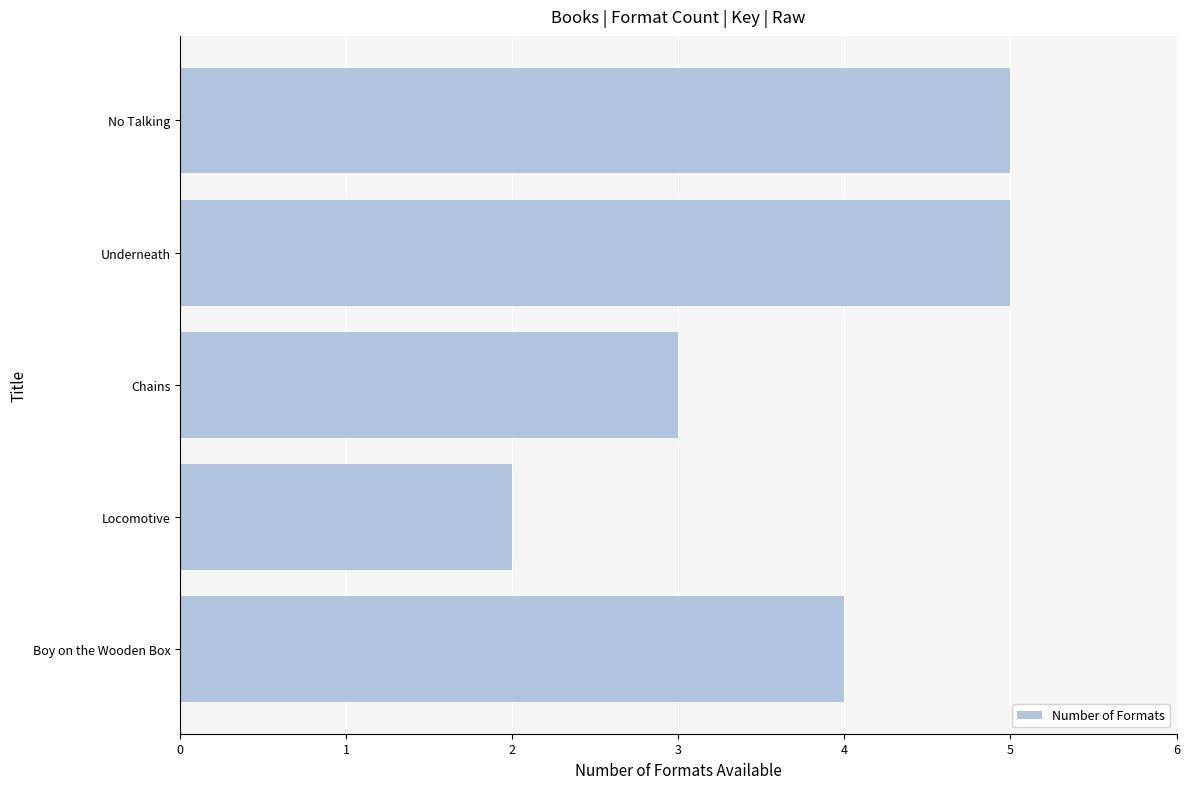

What is the minimum value shown in the chart?

2